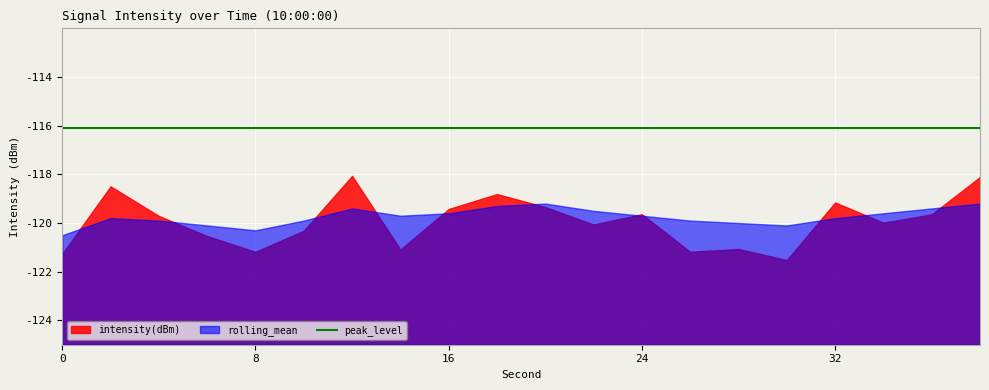

True or false: peak_level has a value of -116.1 at 16.

True